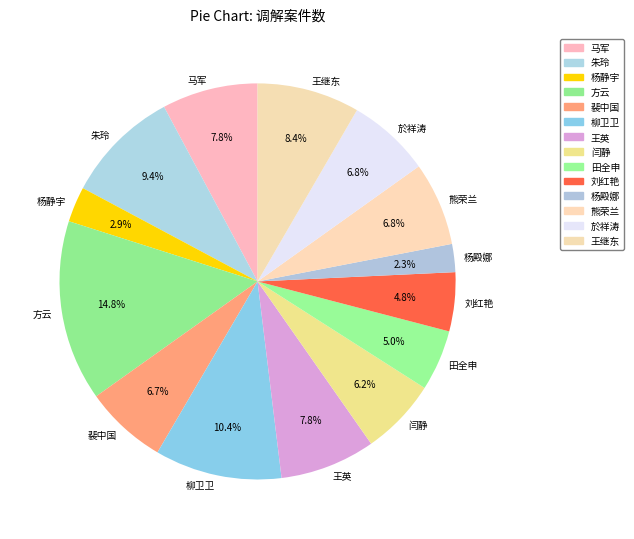

The 朱玲 slice represents 18% of the pie. True or false?

False